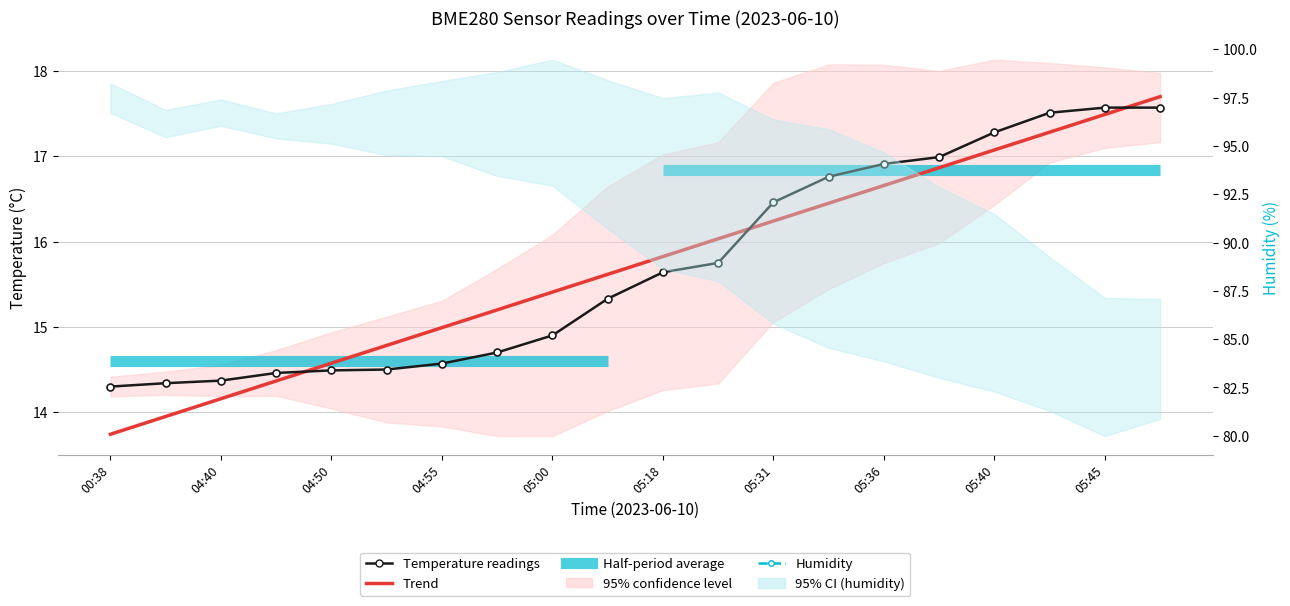

Is the value of Temperature at 04:55 greater than the value of Trend (temperature) at 11?

No